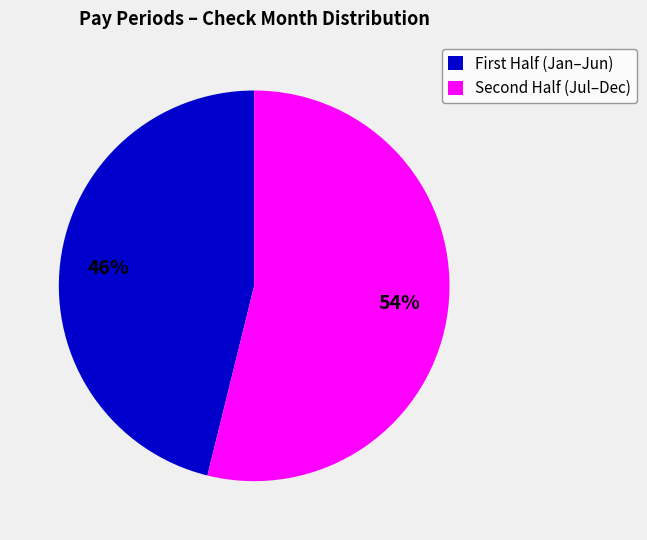

Which category accounts for the majority?

Second Half (Jul–Dec)